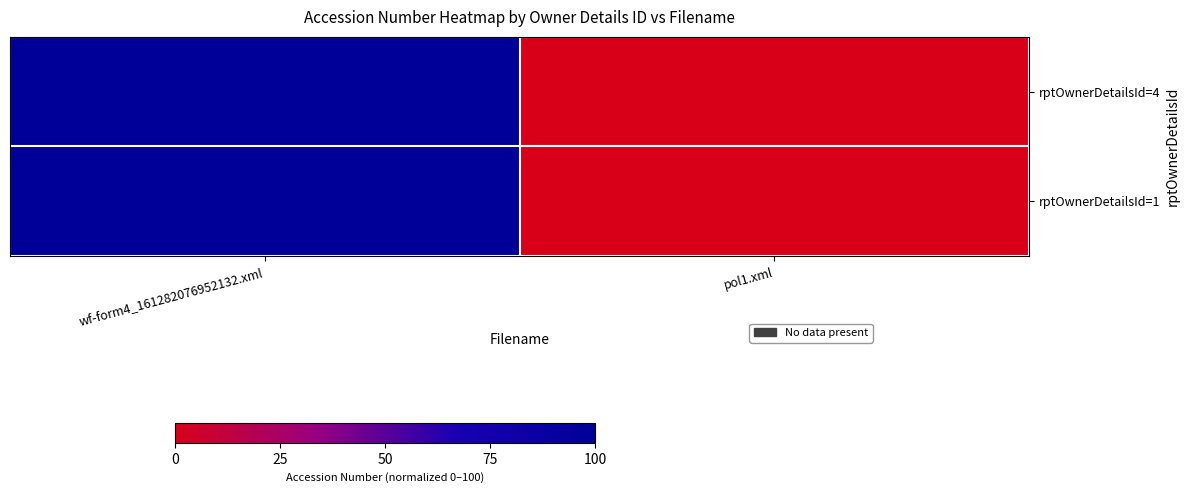

Reading left to right, list all the values displayed in this chart.

rptOwnerDetailsId=4: wf-form4_161282076952132.xml=100	pol1.xml=0
rptOwnerDetailsId=1: wf-form4_161282076952132.xml=100	pol1.xml=0